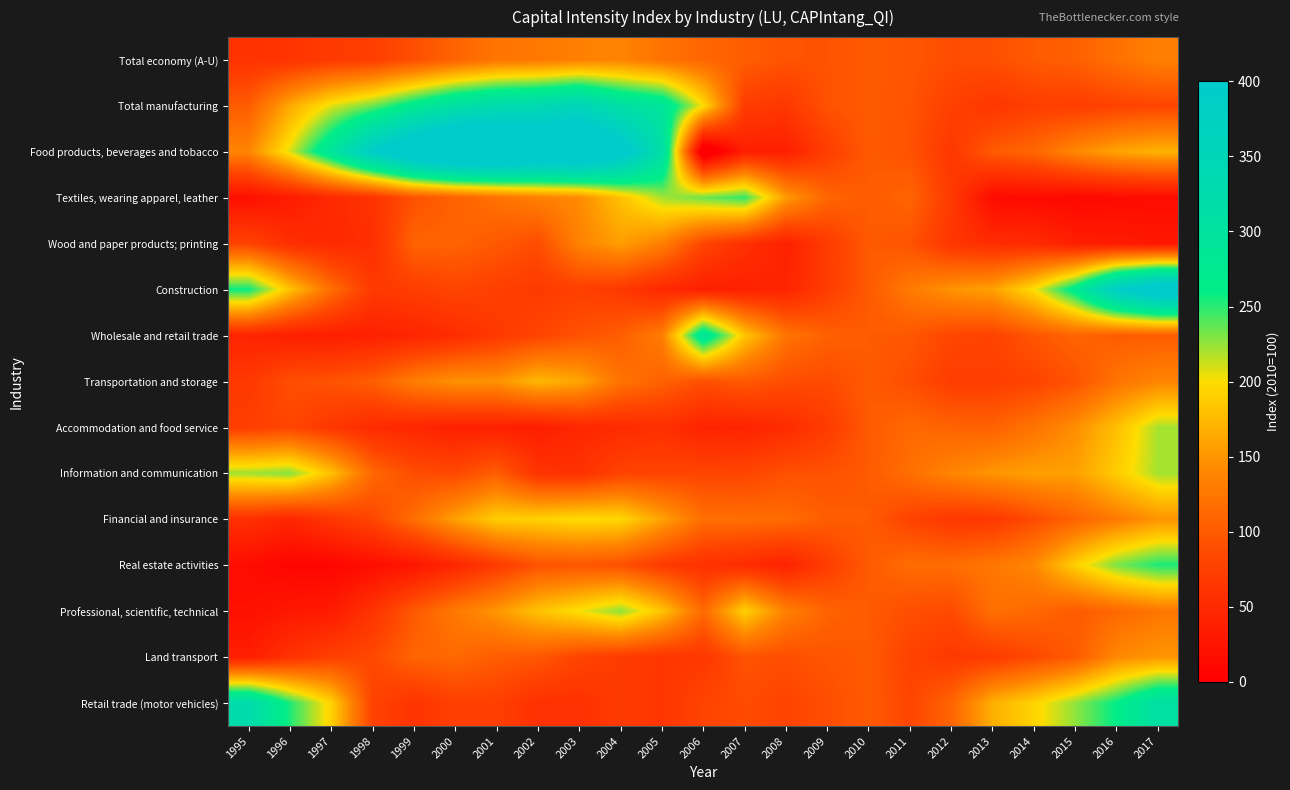

Rank the series by their maximum value, from lowest to highest.

Total economy (A-U), Land transport, Wood and paper products; printing, Transportation and storage, Financial and insurance, Accommodation and food service, Professional, scientific, technical, Information and communication, Textiles, wearing apparel, leather, Real estate activities, Wholesale and retail trade, Retail trade (motor vehicles), Total manufacturing, Construction, Food products, beverages and tobacco